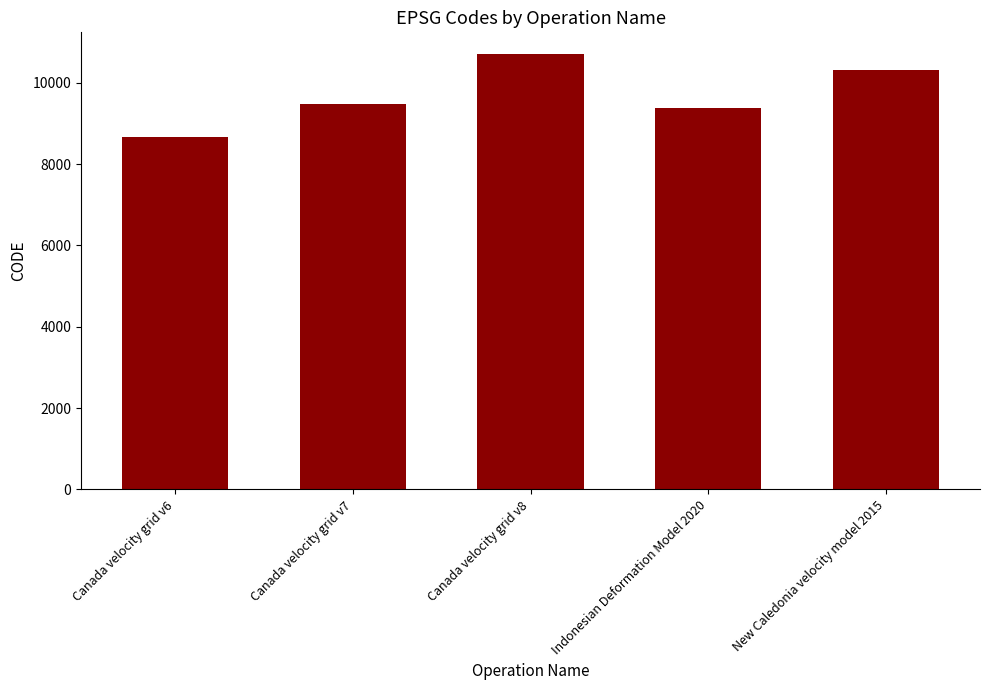

What value does the data have at Canada velocity grid v8, to the nearest 10?

10710